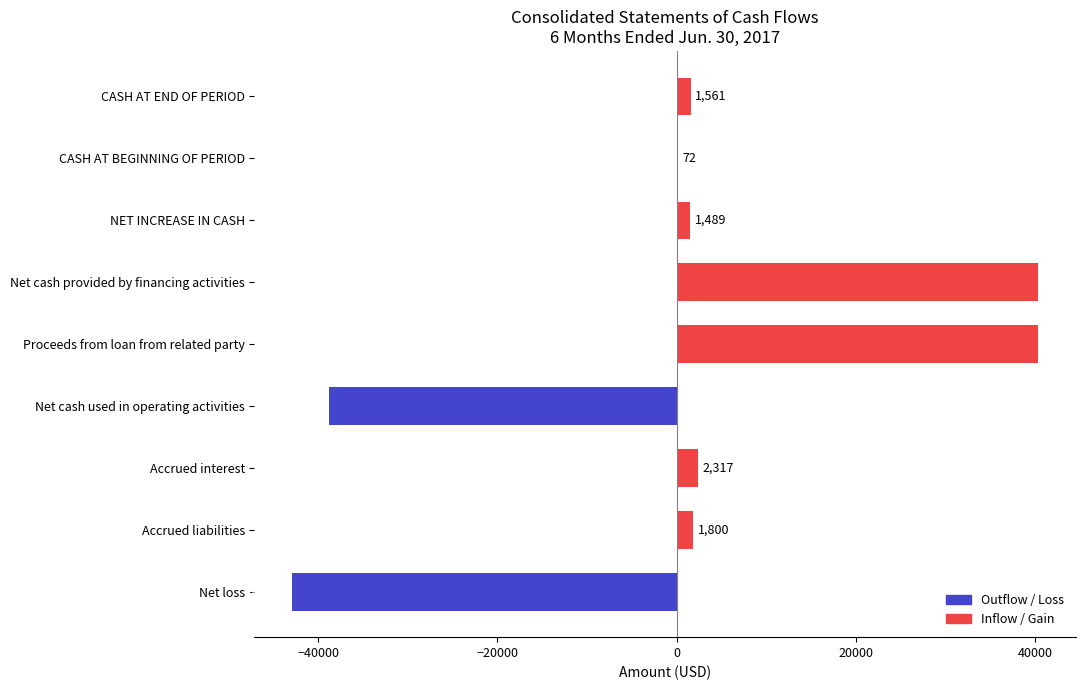

Are the bars grouped side by side (vs. stacked)?

No